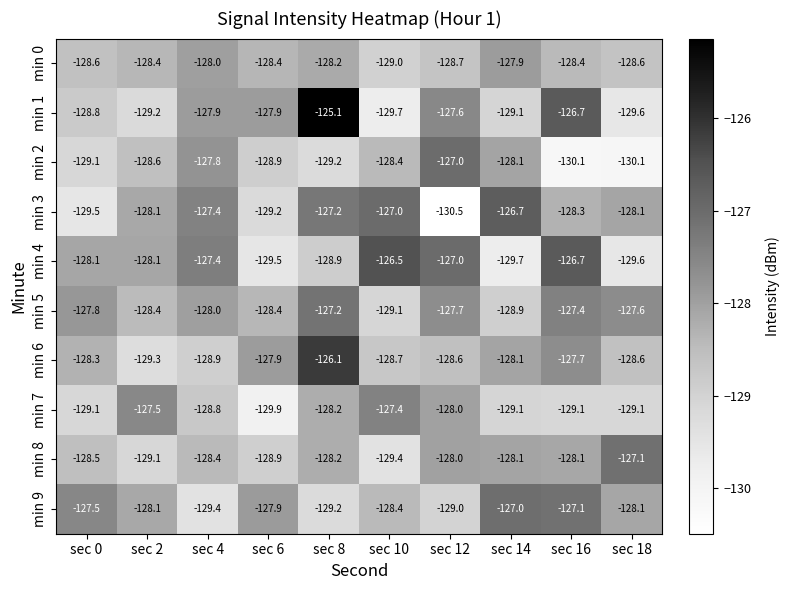

True or false: min 1 has a value of -200.0 at sec 6.

False